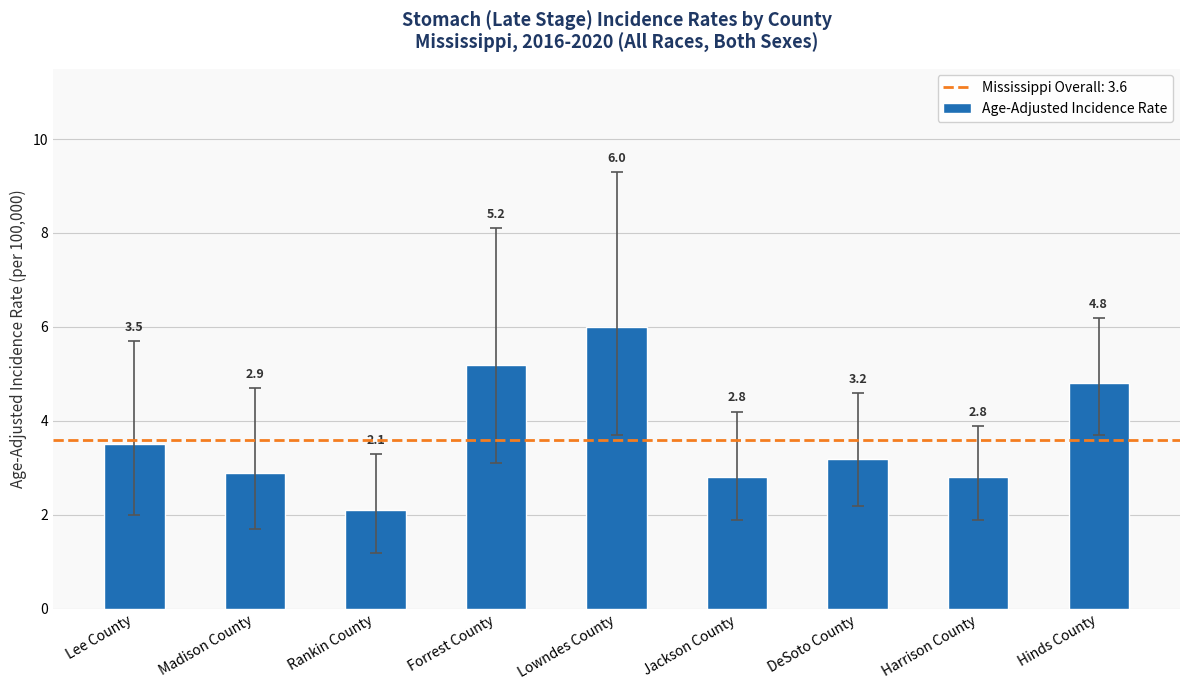

Which has a higher value, DeSoto County or Jackson County?

DeSoto County